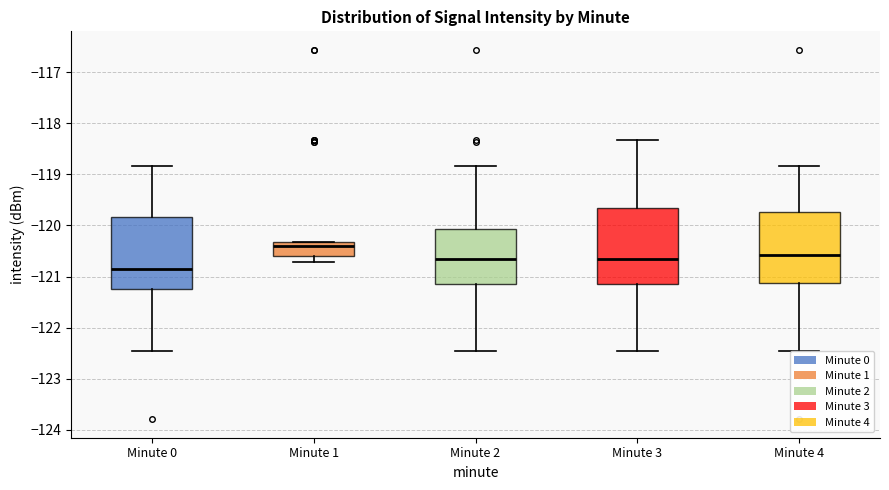

Which box has the lowest median line?

Minute 0